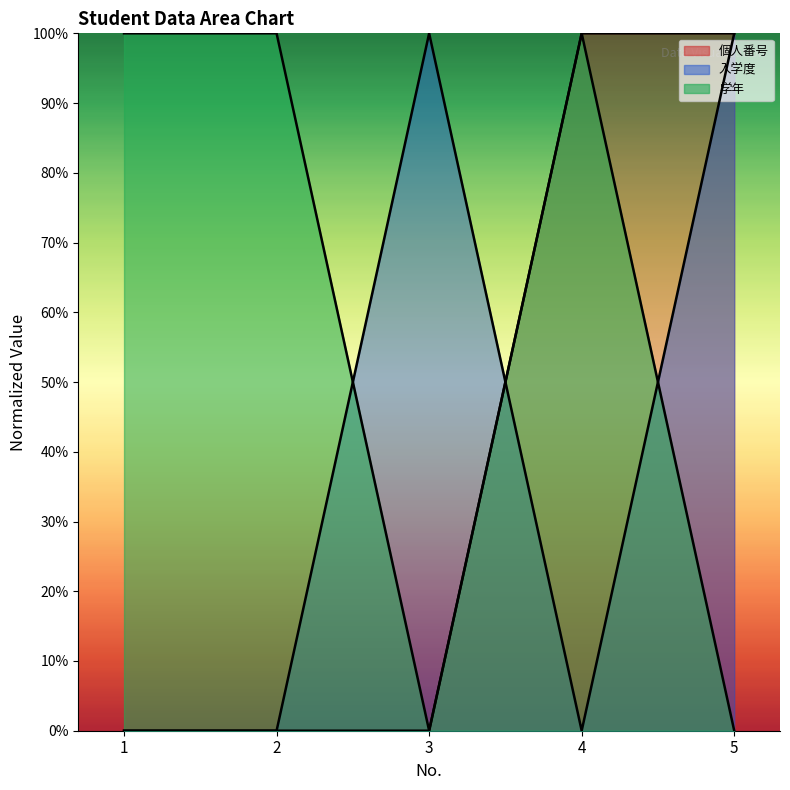

What is the total value across all series at 3?

100.0